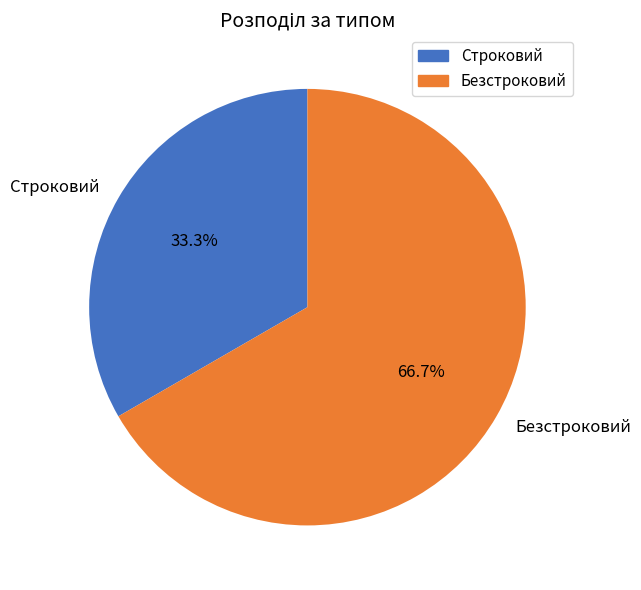

How many segments does this pie chart have?

2